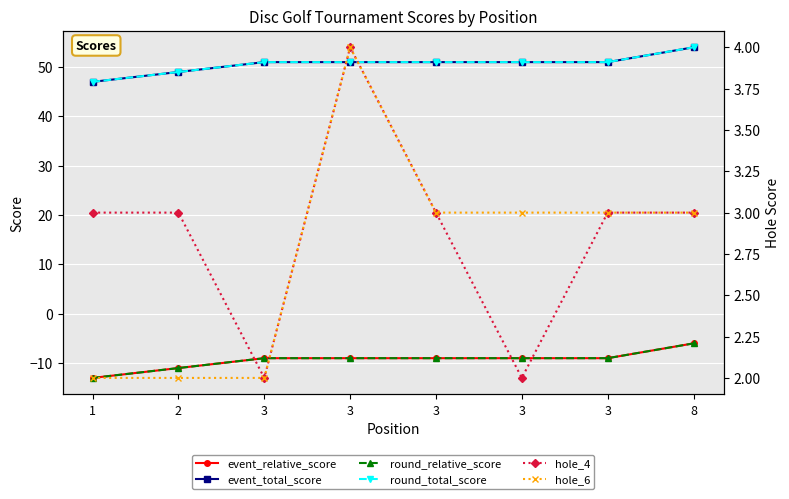

What is the difference between the maximum and second lowest values in the event_relative_score series?

5